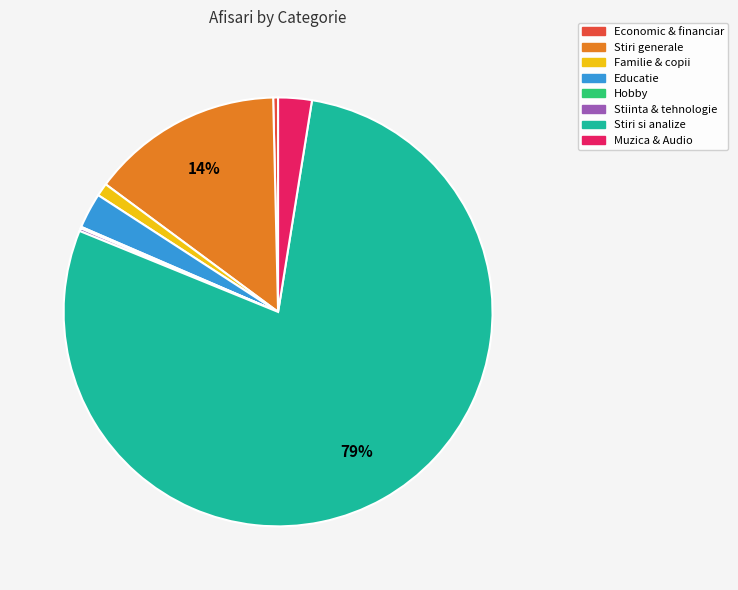

Which category has the biggest portion of the pie?

Stiri si analize